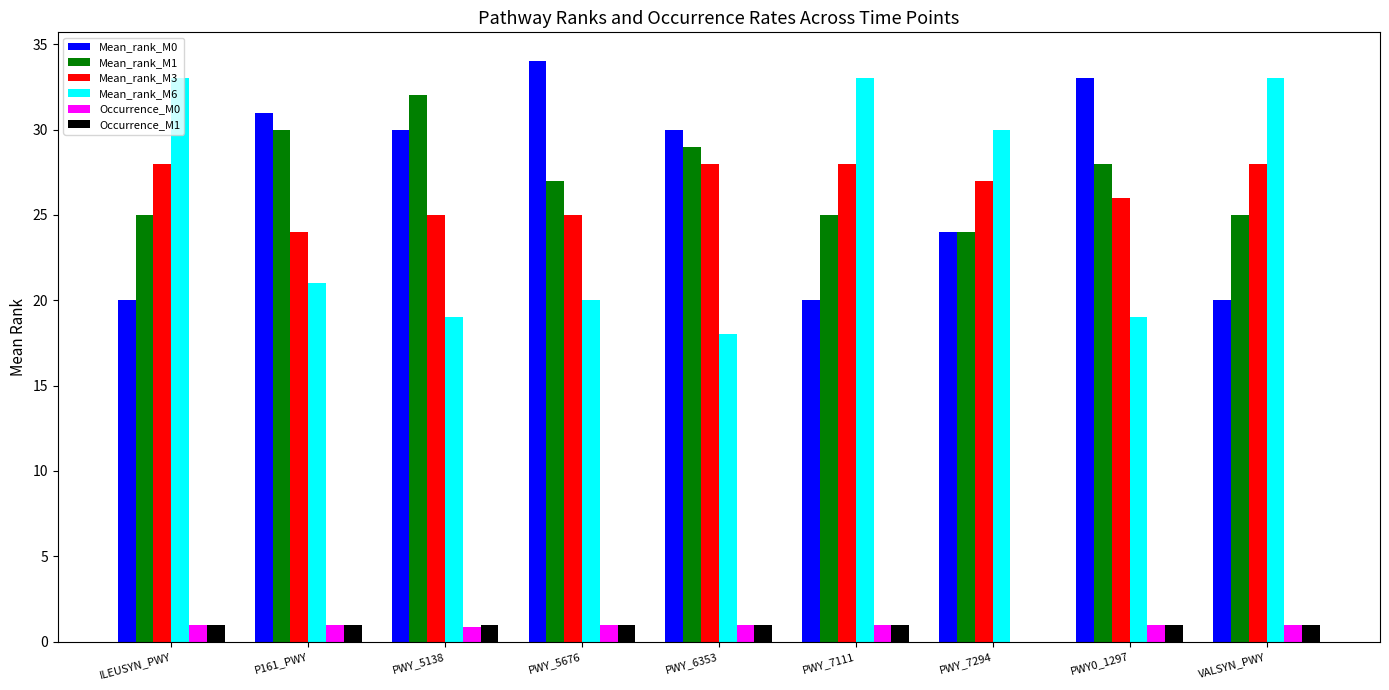

How many categories are shown in the chart?

9